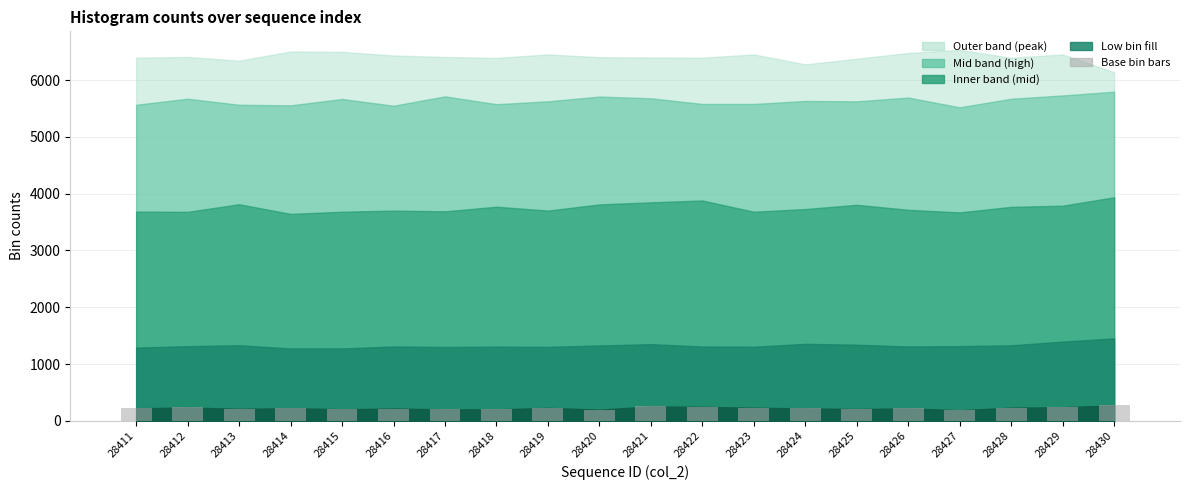

The value at 28419 is 229. True or false?

True